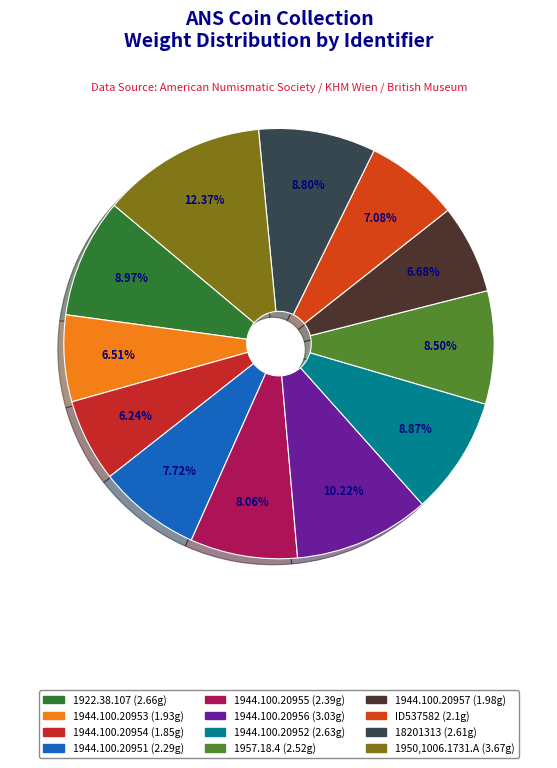

Is 1922.38.107 the majority of the pie?

No